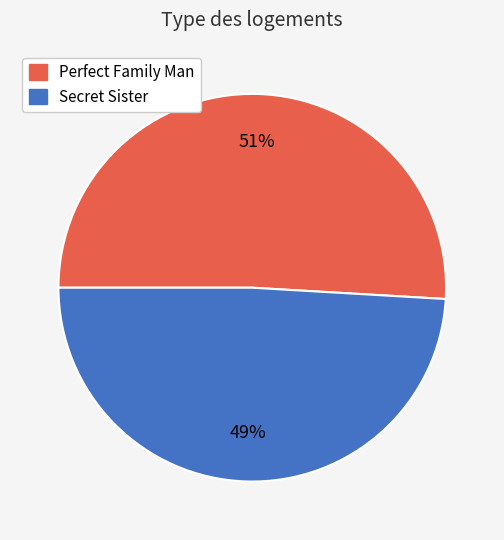

To the nearest percent, what portion does Perfect Family Man represent?

51%